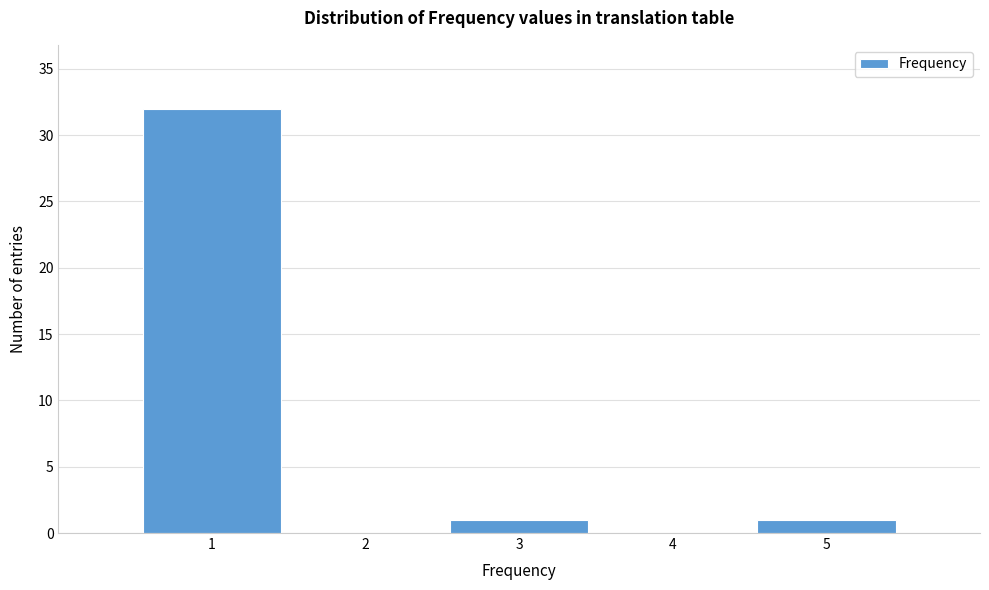

Reading left to right, transcribe this chart: for each bar, give the range it covers on the x-axis and its height. The values are not printed on the chart, so give them approximately, as read against the axis.

0.5 to 1.5: 32
1.5 to 2.5: 0
2.5 to 3.5: 1
3.5 to 4.5: 0
4.5 to 5.5: 1